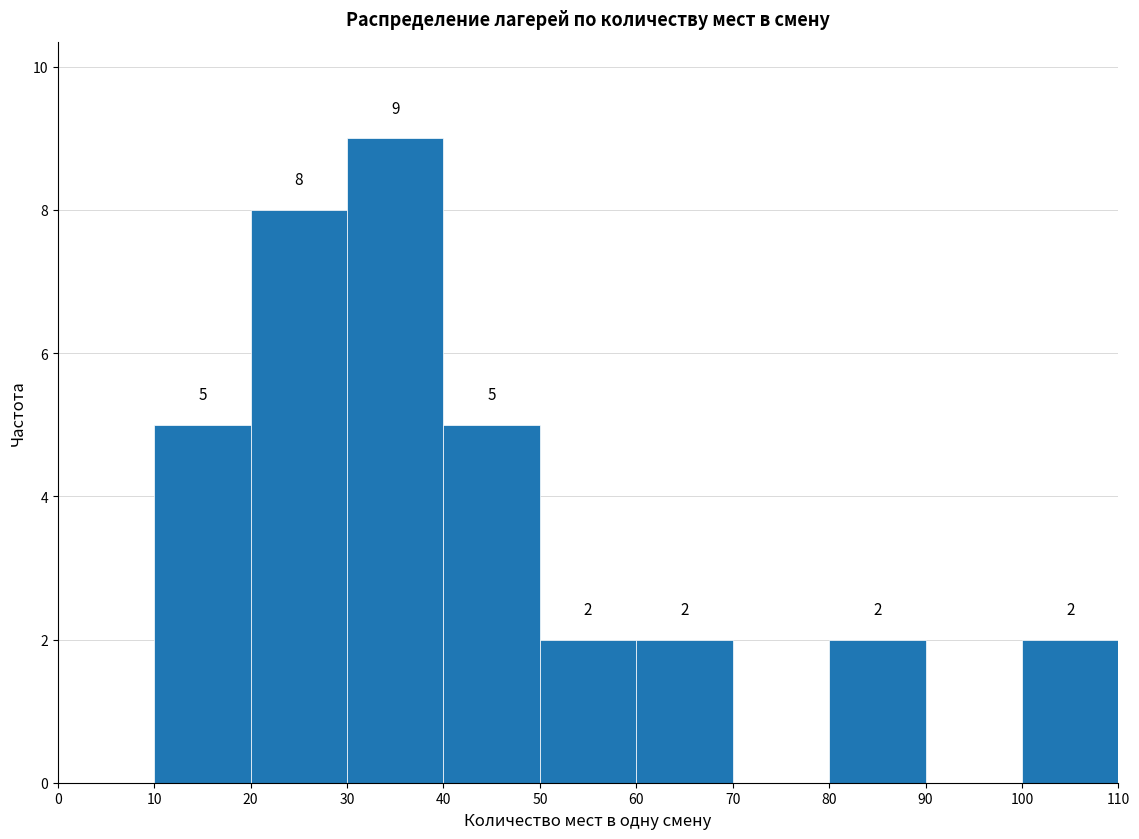

Over which range of the x-axis is the bar tallest?

30 to 40